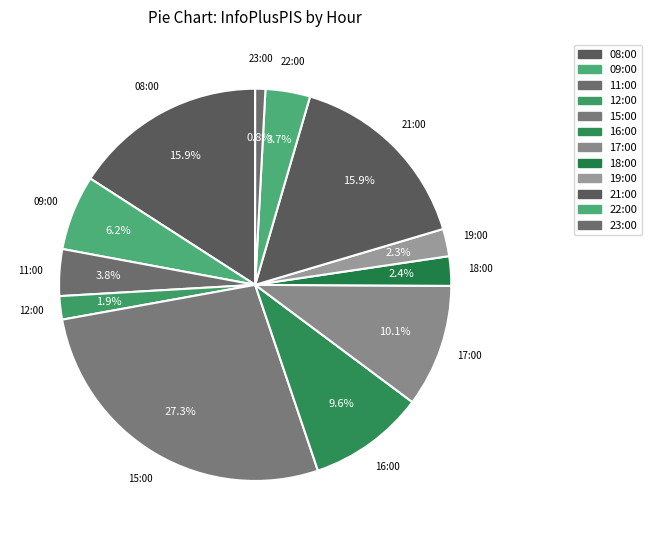

What percentage is the 17:00 slice, to the nearest percent?

10%